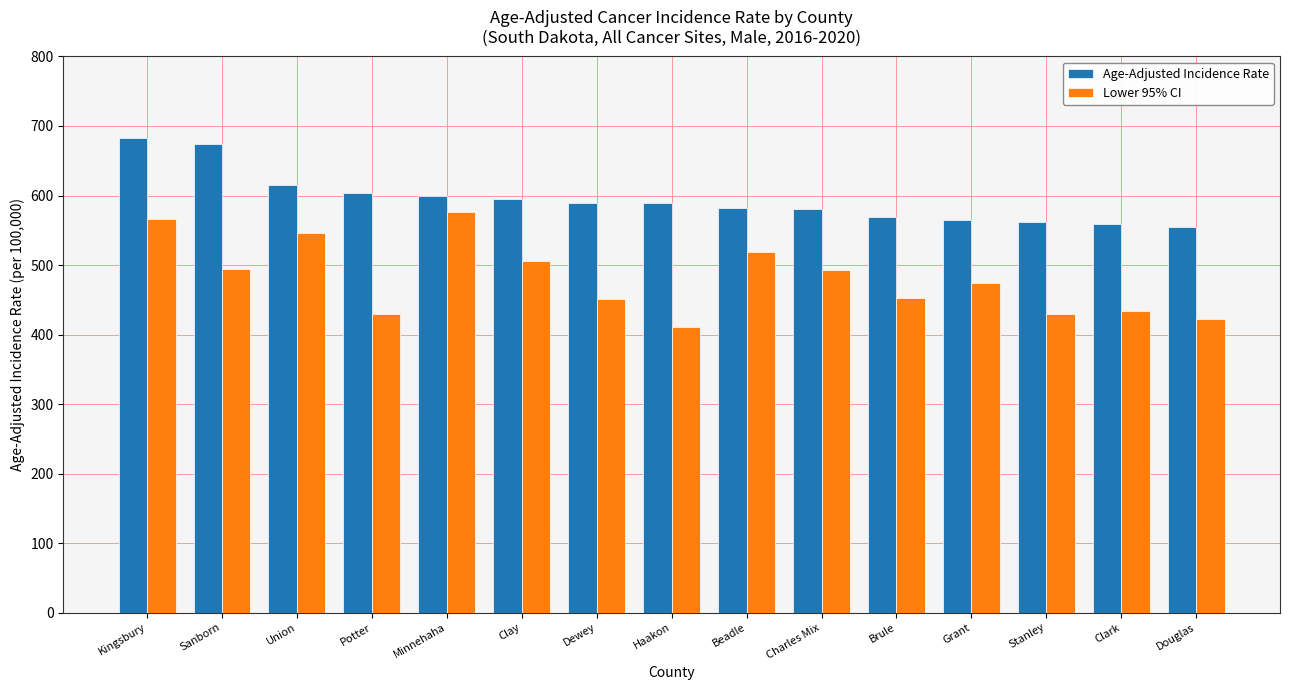

The value of Age-Adjusted Incidence Rate at Douglas is 937.0. True or false?

False